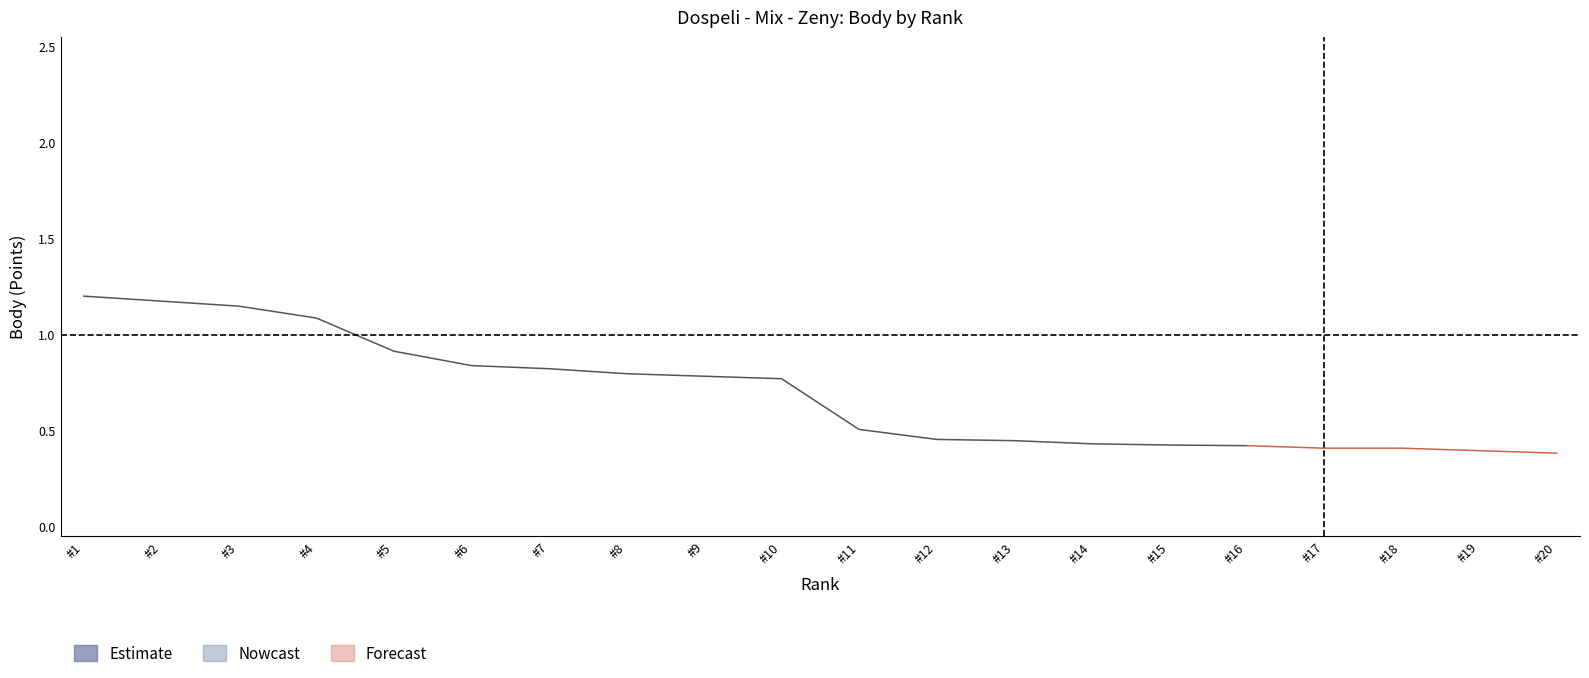

What is the minimum value shown in the chart?

0.4